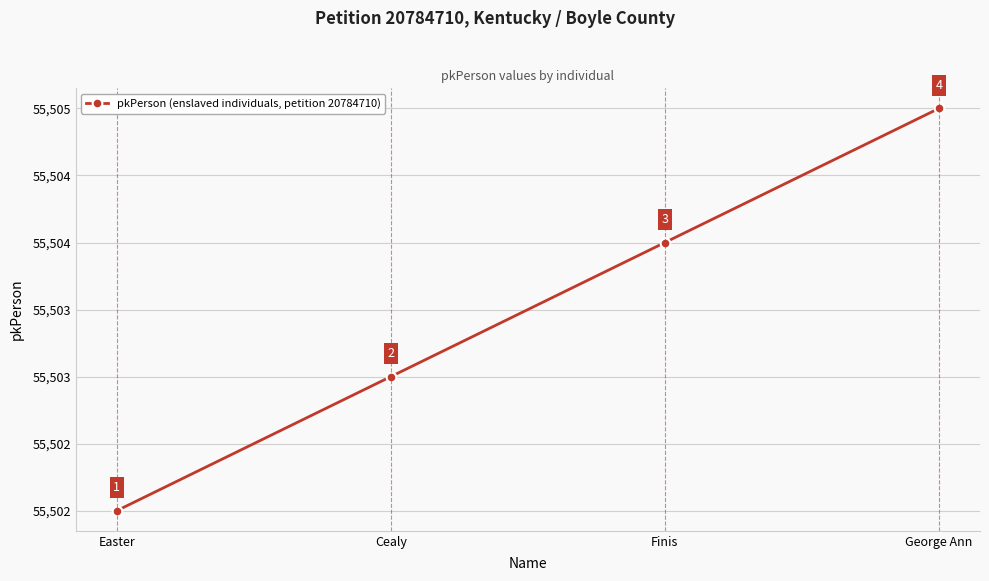

Reading left to right, extract all data points from this chart.

55502	55503	55504	55505